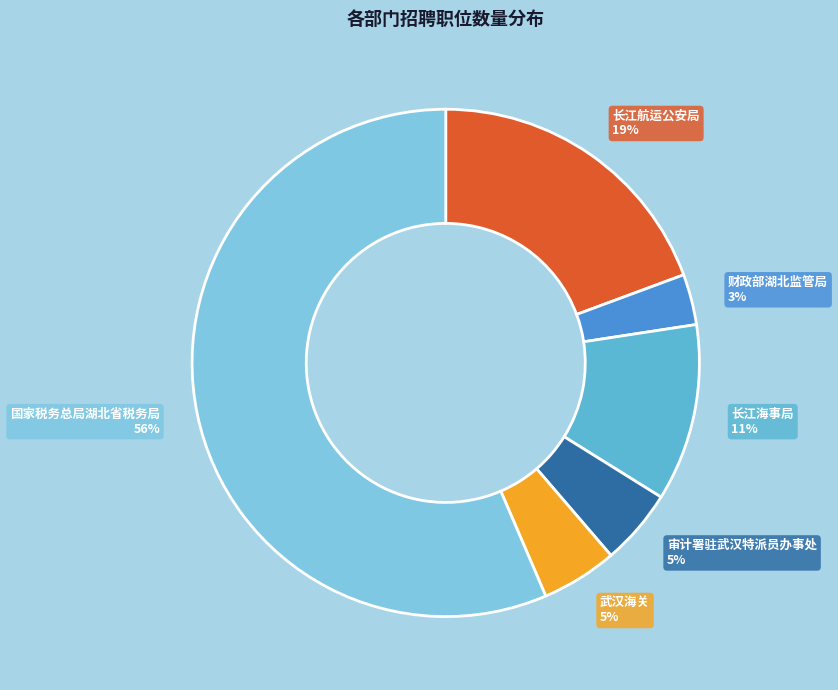

To the nearest percent, what is the difference between the 长江海事局 and 长江航运公安局 slice percentages?

8%